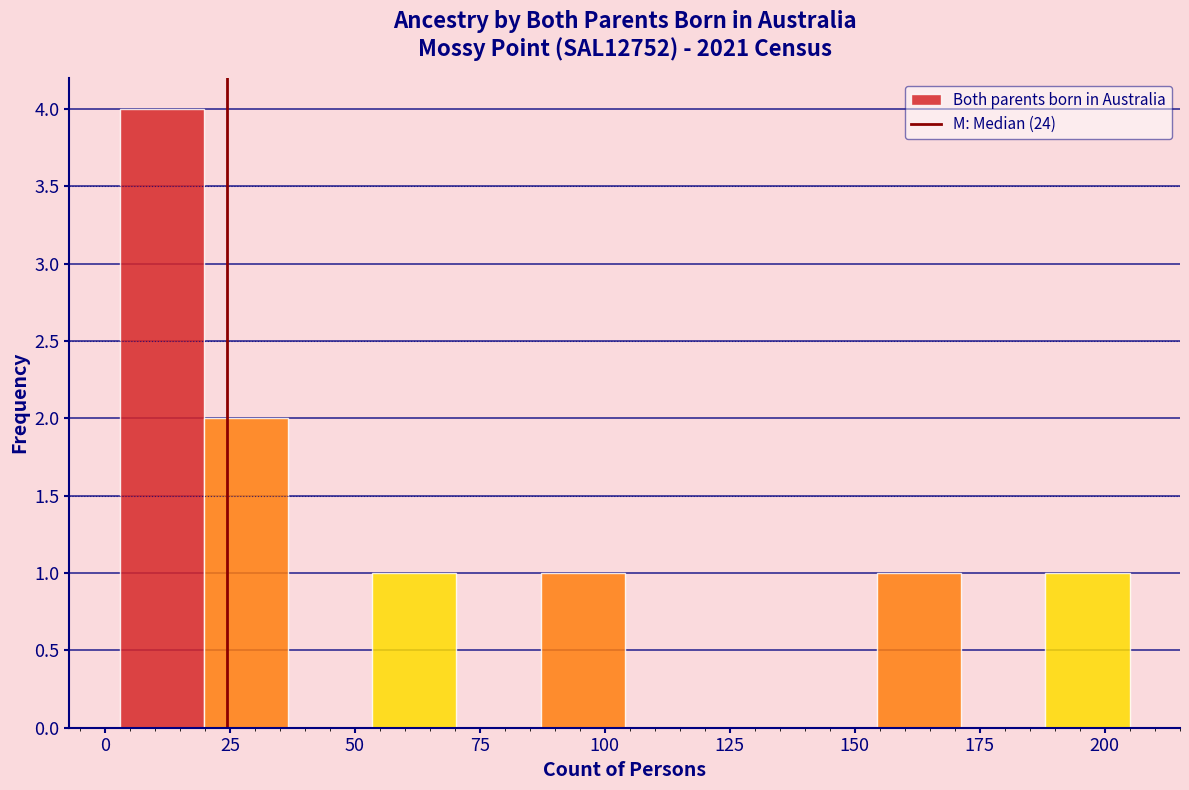

Read against the x-axis, roughly where is the centre of the tallest bar?

10